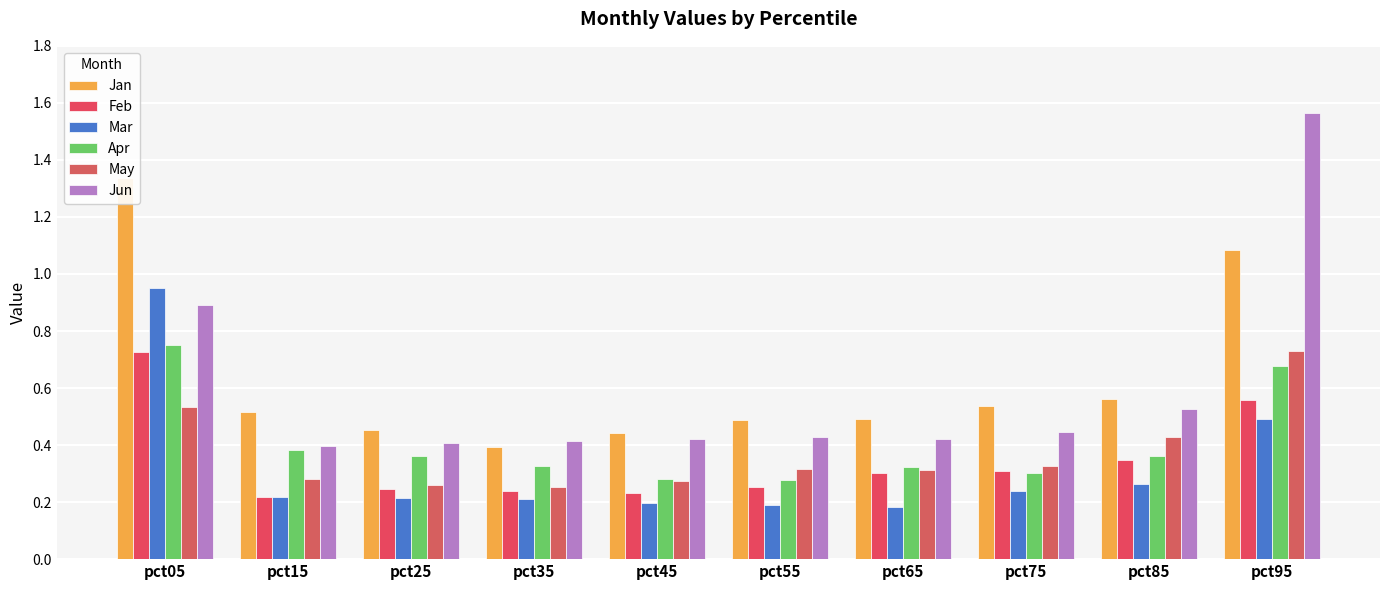

Which series has the largest range (max minus min)?

Jun